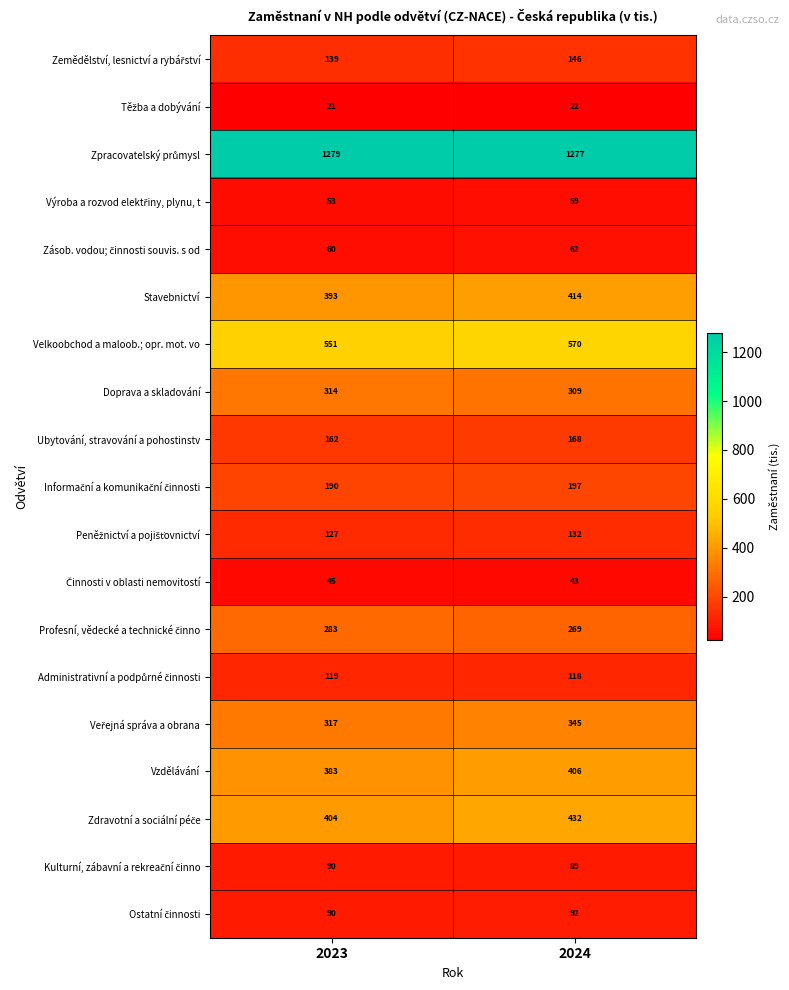

What is the difference between the Vzdělávání values at 2023 and 2024?

23